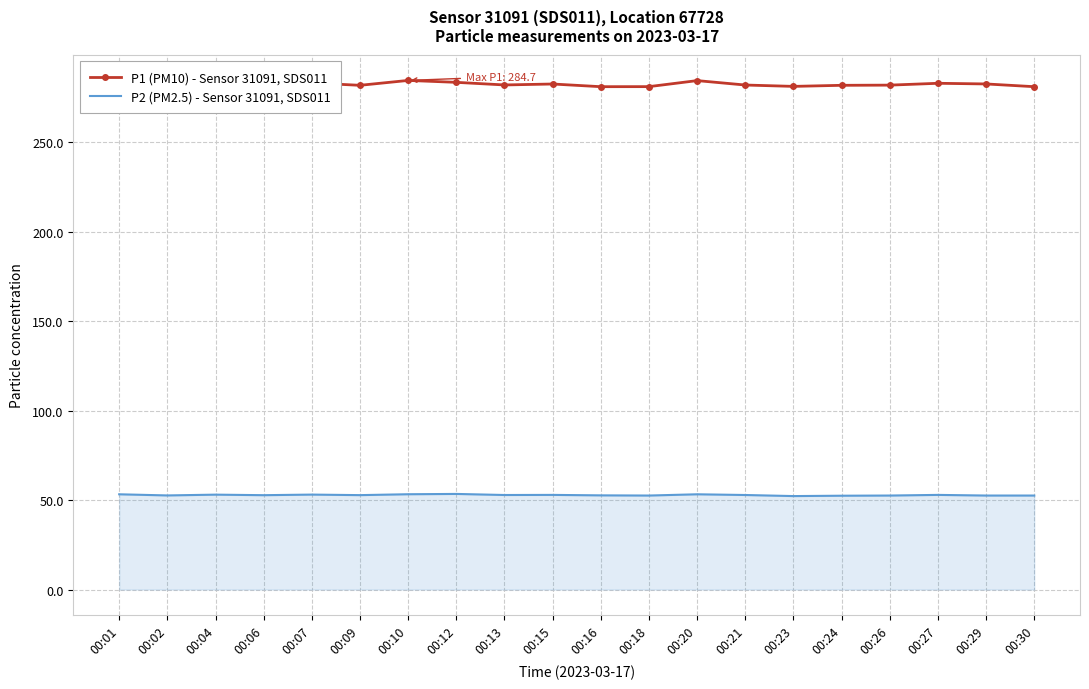

What is the value of the P1 (PM10) - Sensor 31091, SDS011 point at the 8th from the left?

283.6